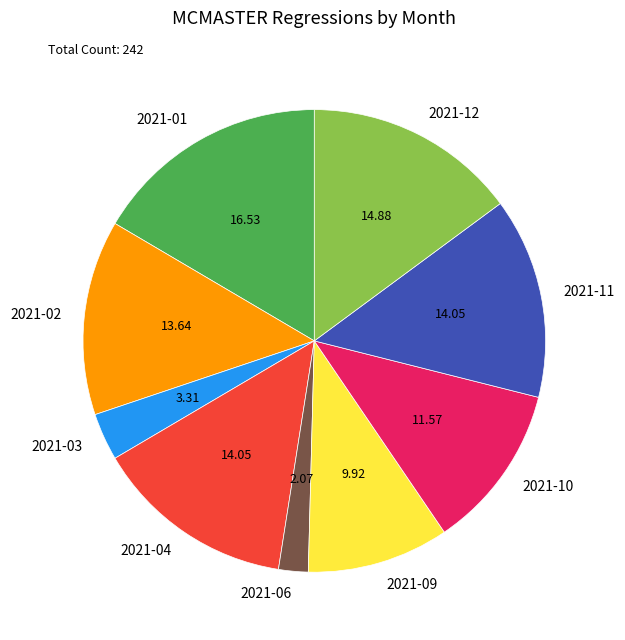

The 2021-04 slice represents 14% of the pie. True or false?

True